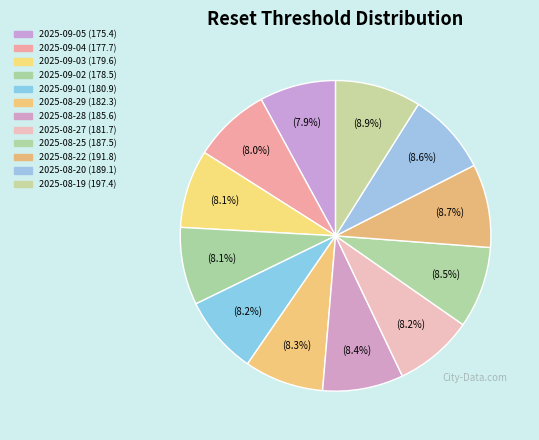

What percentage is NOT represented by 2025-09-04?

92.0%